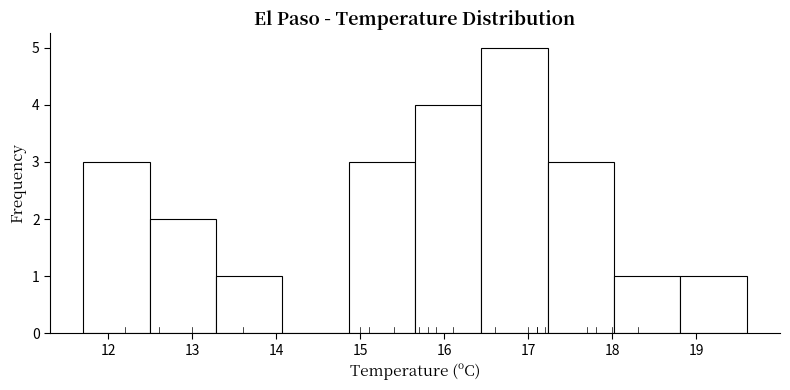

Reading left to right, transcribe this chart: for each bar, give the range it covers on the x-axis and its height. Neither the bar edges nor the heights are printed on the chart, so give them approximately, as read against the axes.

11.70 to 12.49: 3
12.49 to 13.28: 2
13.28 to 14.07: 1
14.07 to 14.86: 0
14.86 to 15.65: 3
15.65 to 16.44: 4
16.44 to 17.23: 5
17.23 to 18.02: 3
18.02 to 18.81: 1
18.81 to 19.60: 1